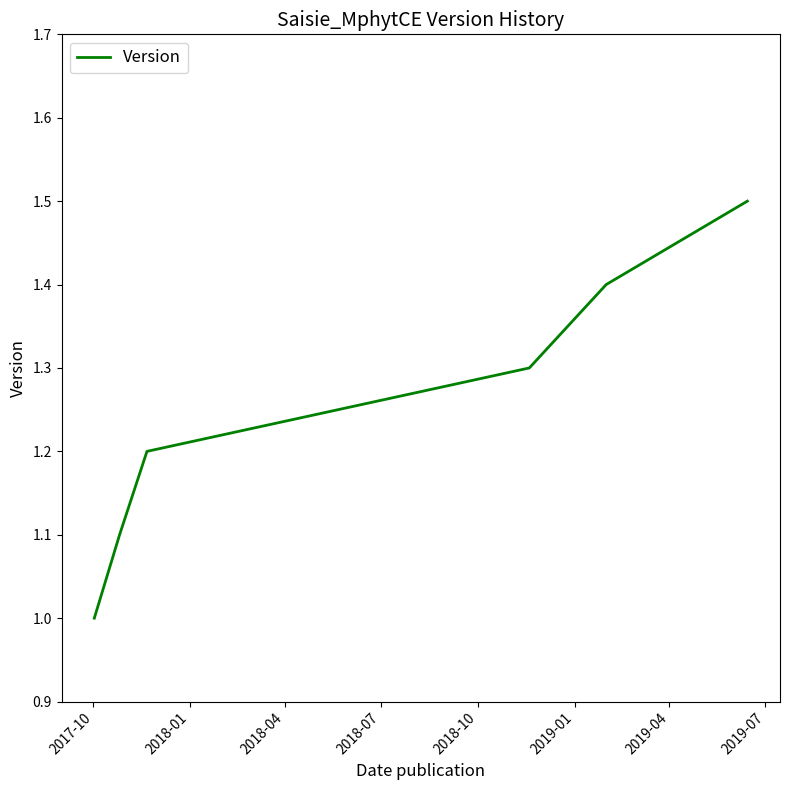

What is the maximum value shown in the chart?

1.5